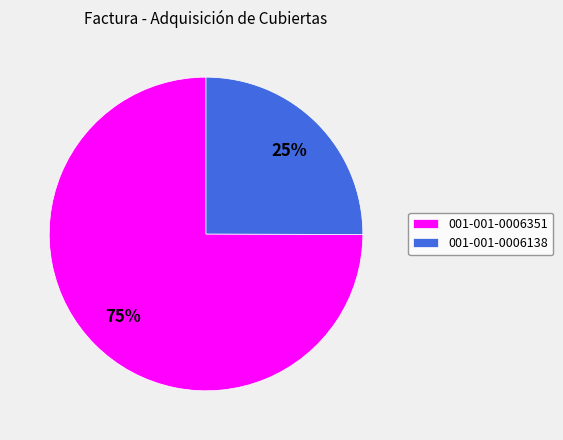

Which slice is the smallest?

001-001-0006138